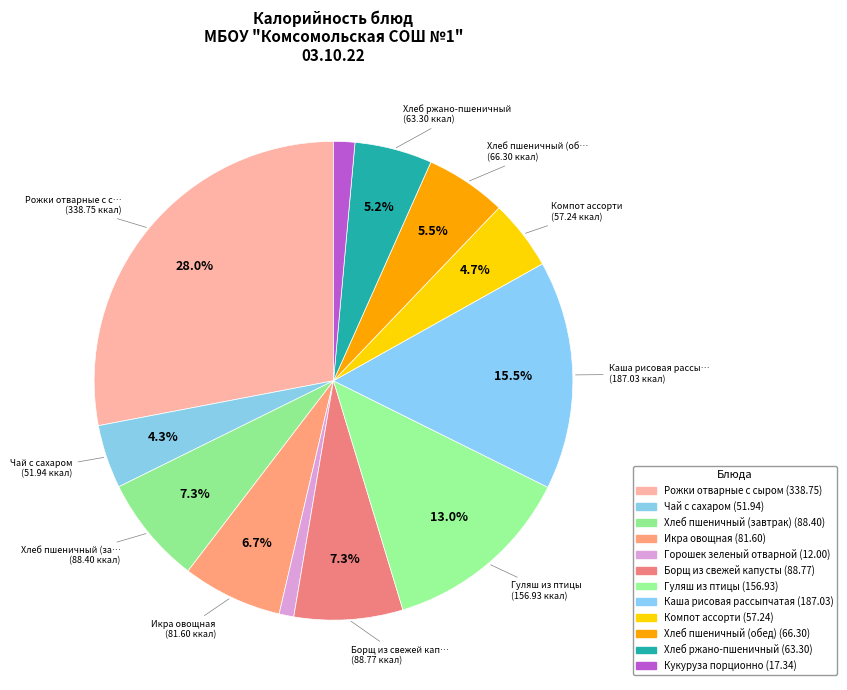

To the nearest percent, what is the average slice percentage?

8%